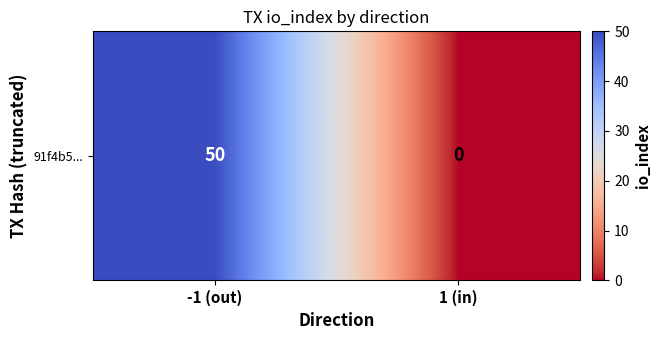

What is the maximum value shown in the chart?

50